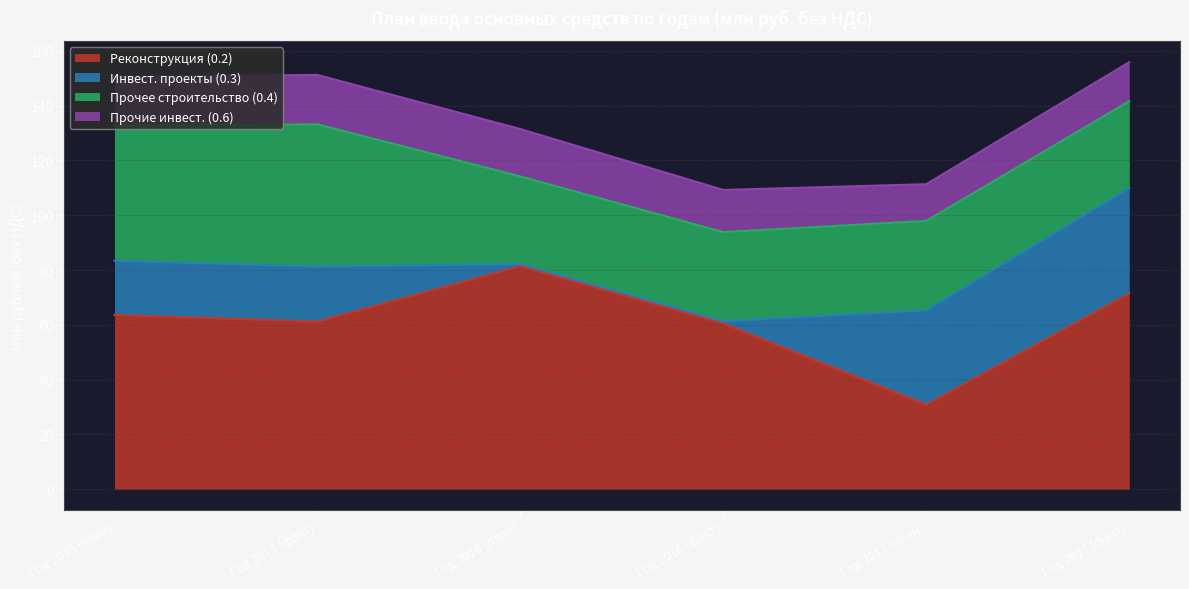

Rank the categories by Инвест. проекты (0.3) value from highest to lowest.

Год 2017 (факт), Год 2017 (план), Год 2015 (факт), Год 2015 (план), Год 2016 (факт), Год 2016 (план)